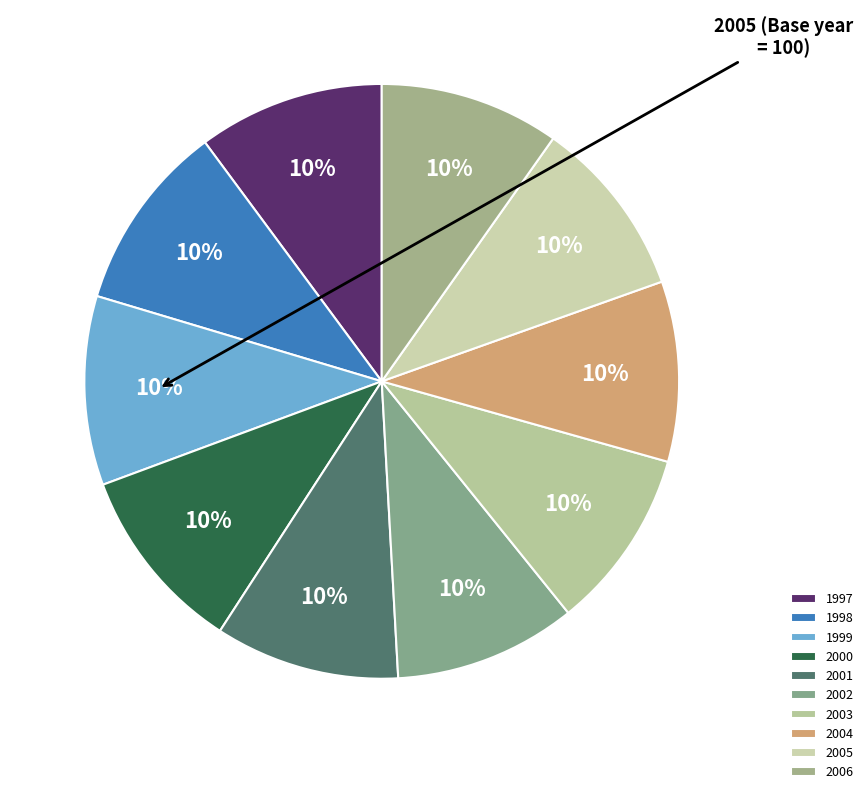

Does any single category account for the majority?

No